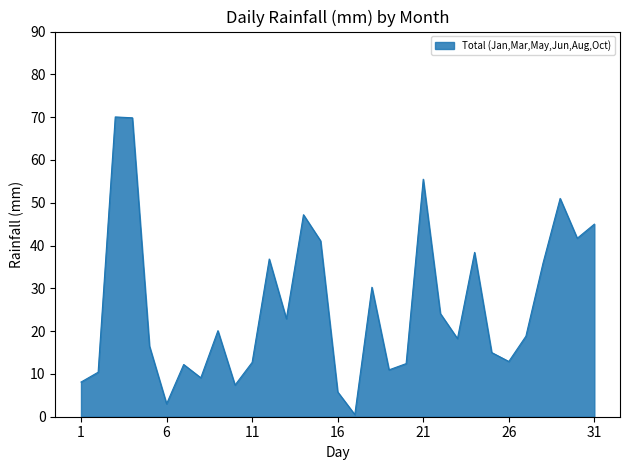

Which category has the highest value across all series?

3